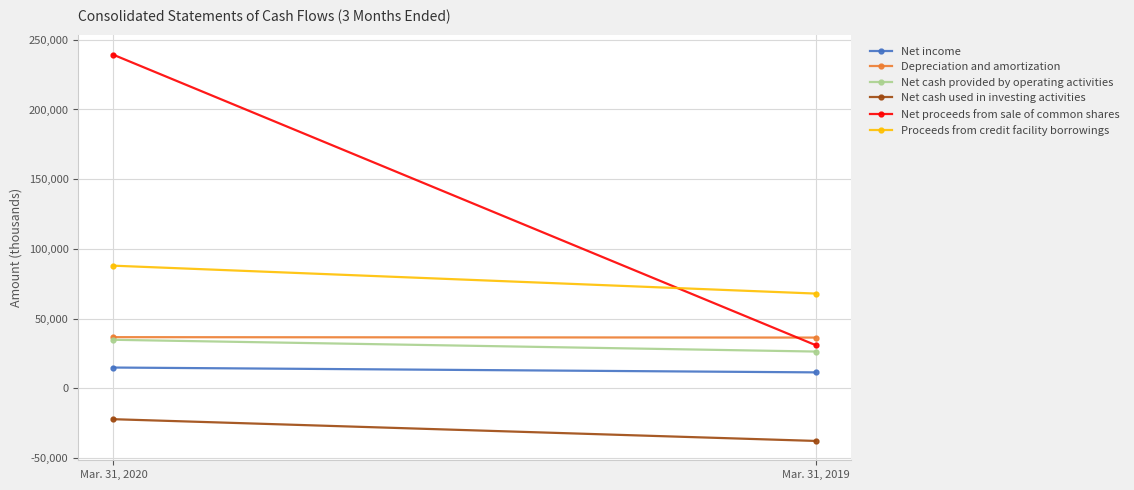

At how many categories does at least one series exceed 138212?

1